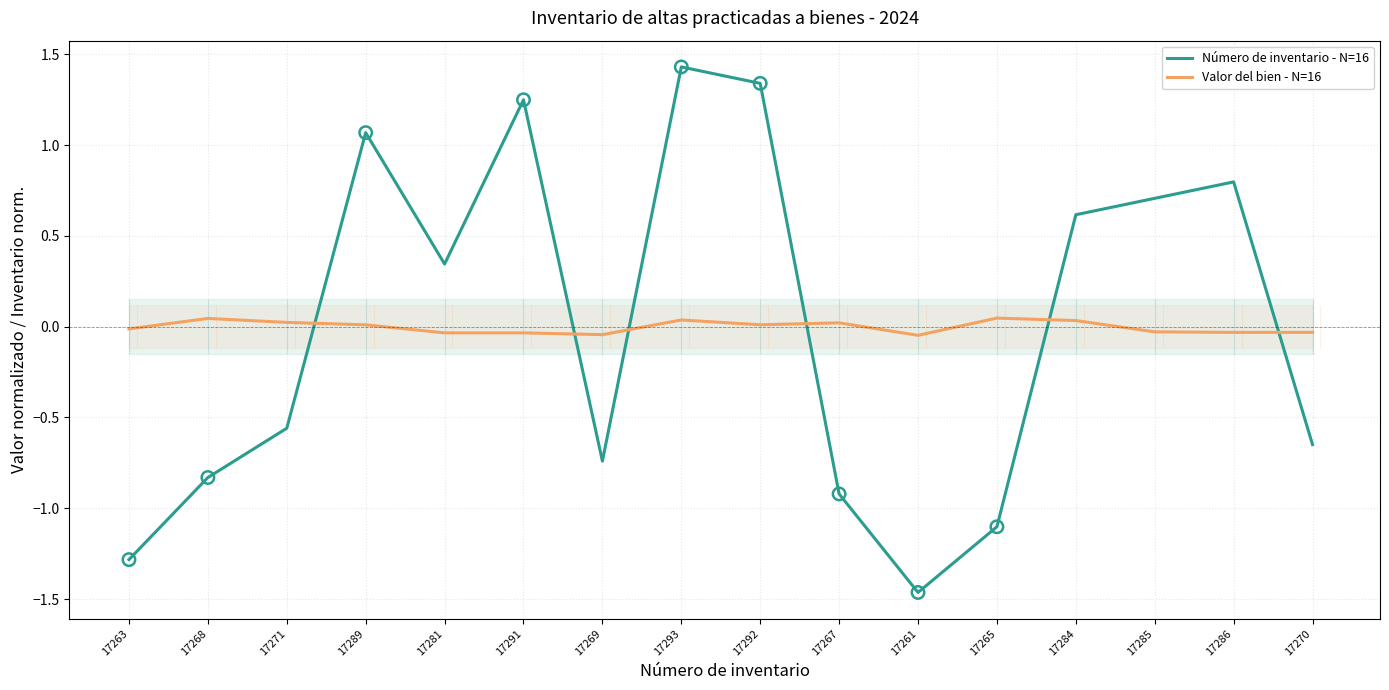

What is the total value across all series at 17284?

0.6